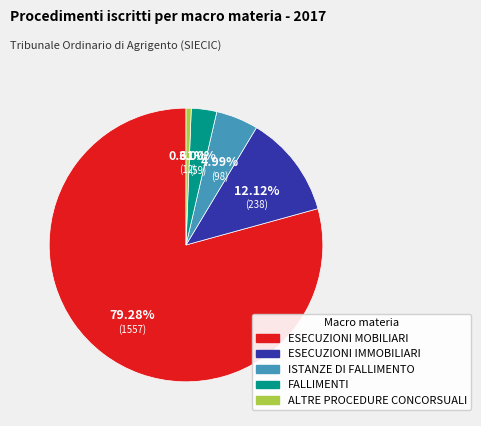

Is ESECUZIONI IMMOBILIARI the majority of the pie?

No